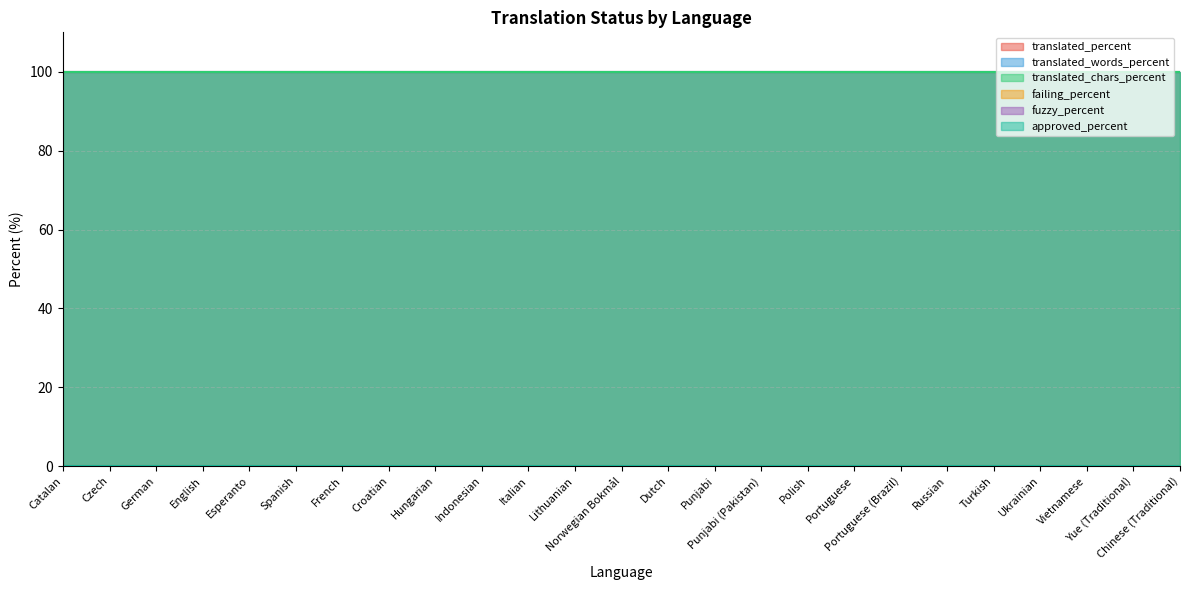

What is the approximate value of translated_words_percent at Spanish?

100